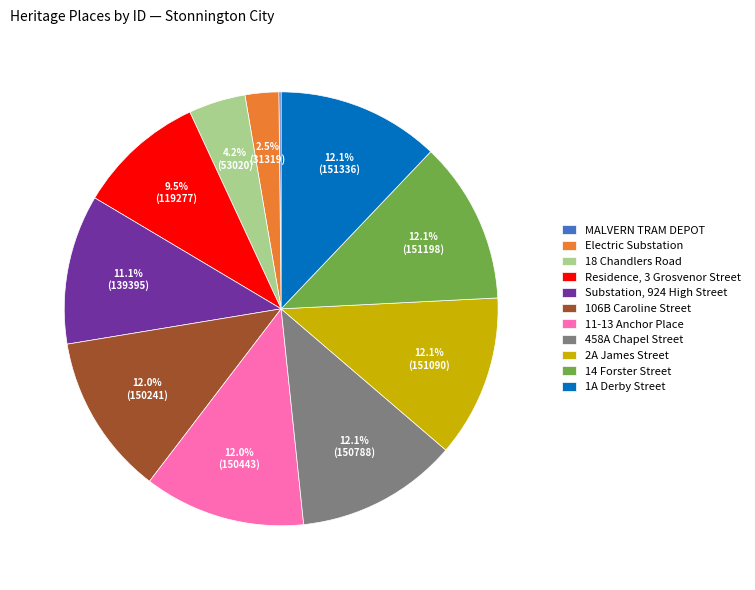

Is the sum of 2A James Street and 11-13 Anchor Place greater than half?

No